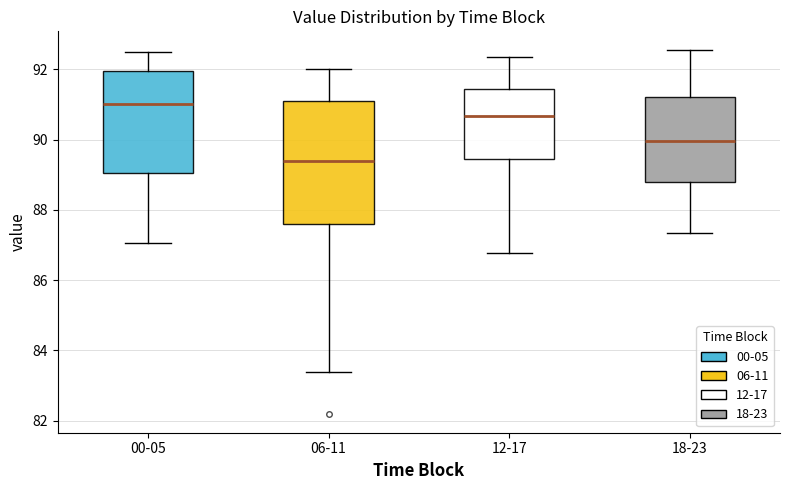

Reading left to right, read every box against the y-axis: the position of its median line, the range the box covers, and the ends of its whiskers. The values are not printed on the chart, so give them approximately, as read against the axis.

00-05: median 91.0, box 89.0 to 92.0, whiskers 87.0 to 92.4
06-11: median 89.4, box 87.6 to 91.0, whiskers 83.4 to 92.0
12-17: median 90.6, box 89.4 to 91.4, whiskers 86.8 to 92.4
18-23: median 90.0, box 88.8 to 91.2, whiskers 87.4 to 92.6